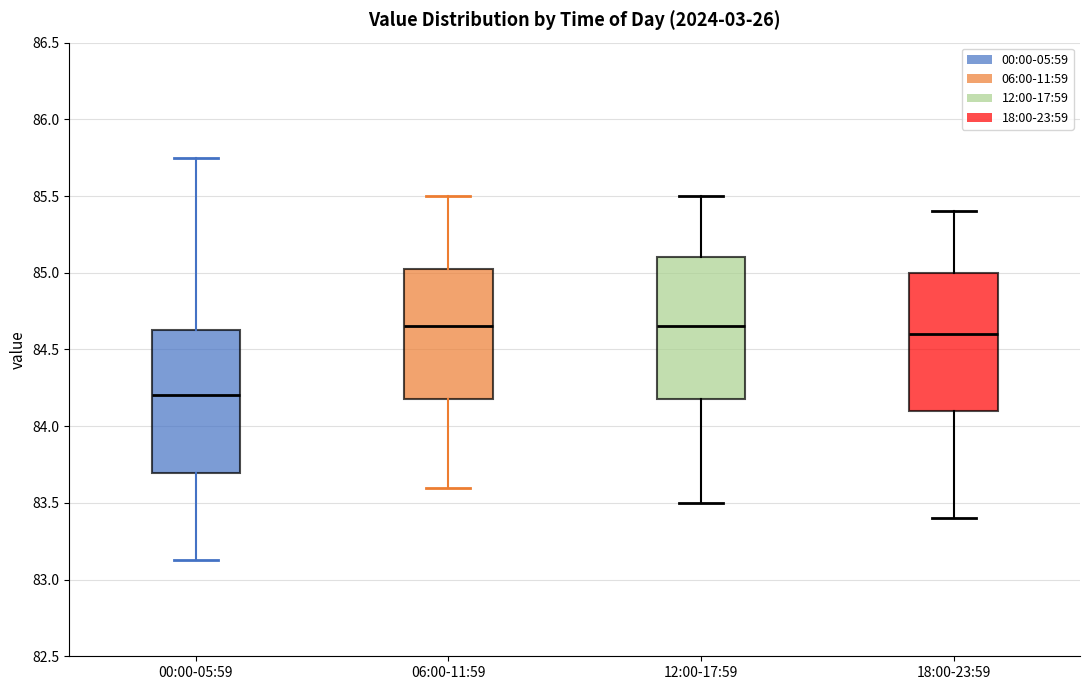

Which box has the lowest median line?

00:00-05:59